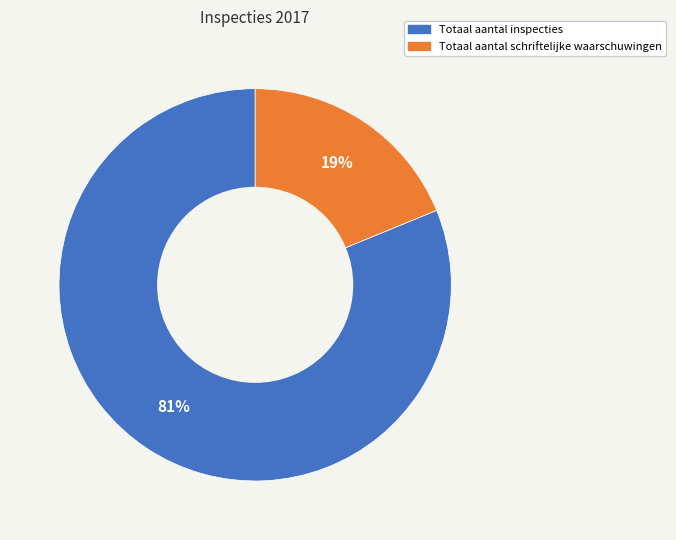

To the nearest percent, what is the difference between the Totaal aantal inspecties and Totaal aantal schriftelijke waarschuwingen slice percentages?

62%